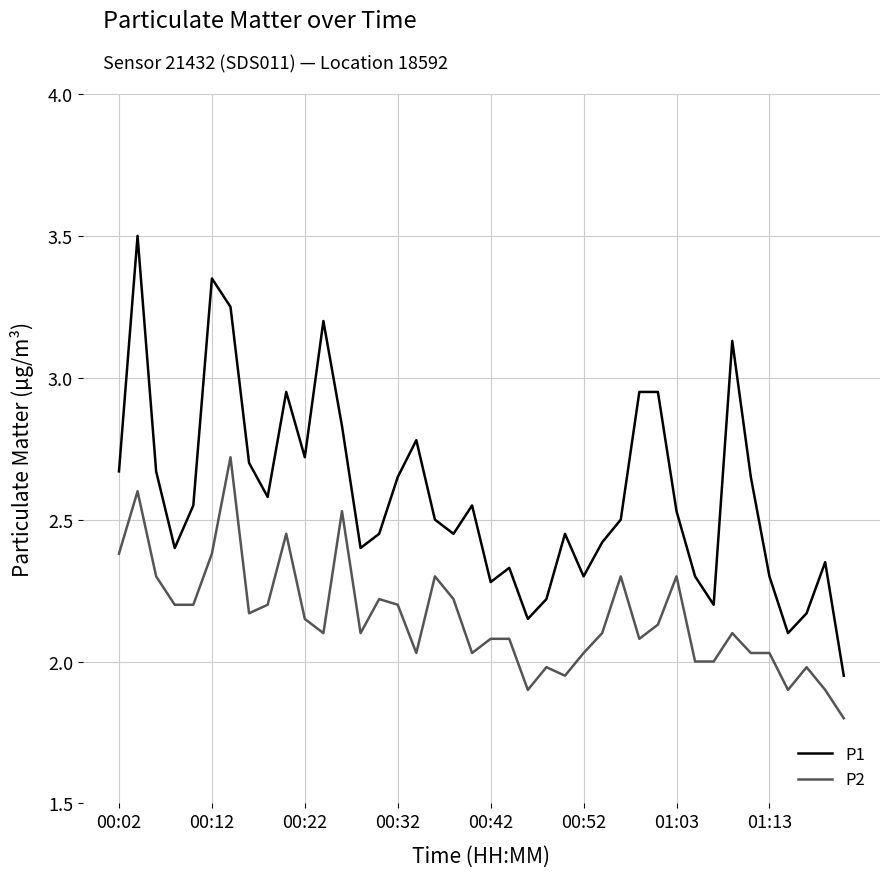

How many interior local valleys does the P1 series have?

10